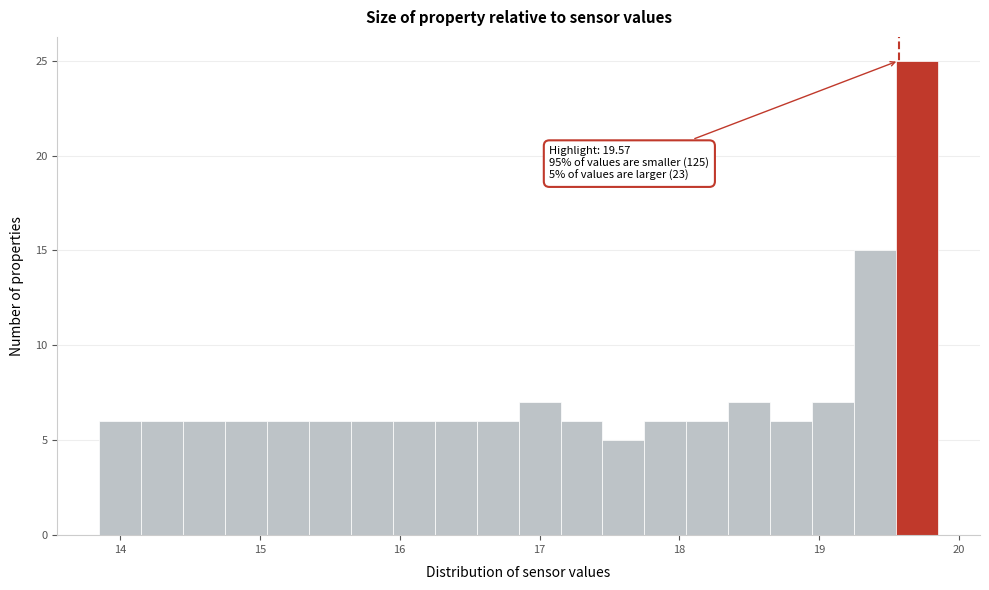

Around what value on the x-axis is the tallest bar? Give the approximate position of its centre, as read against the axis.

19.7